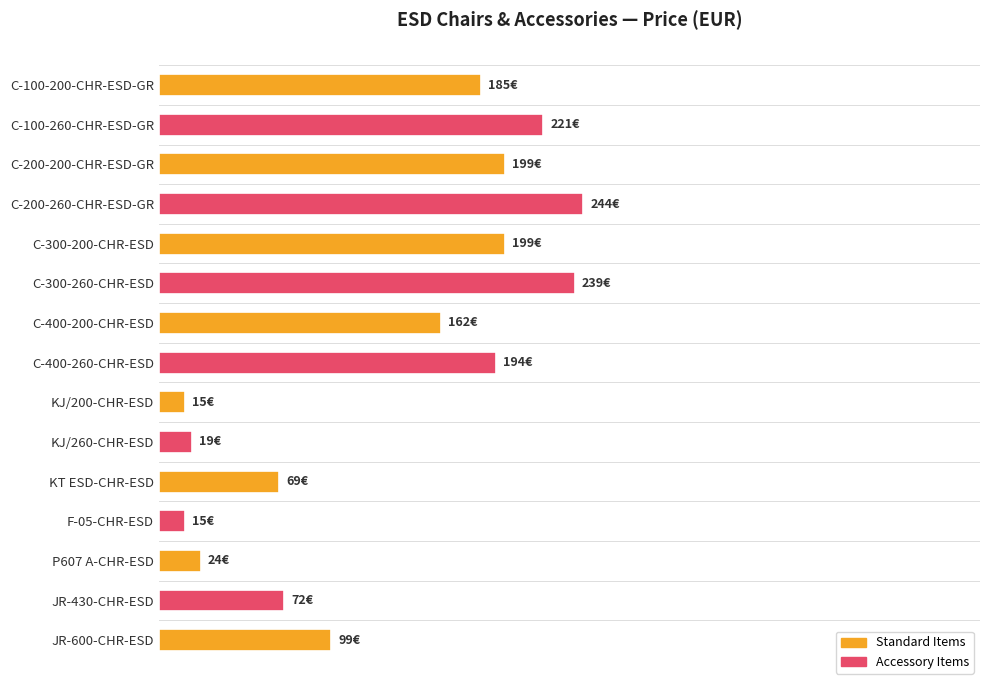

What is the average value?

130